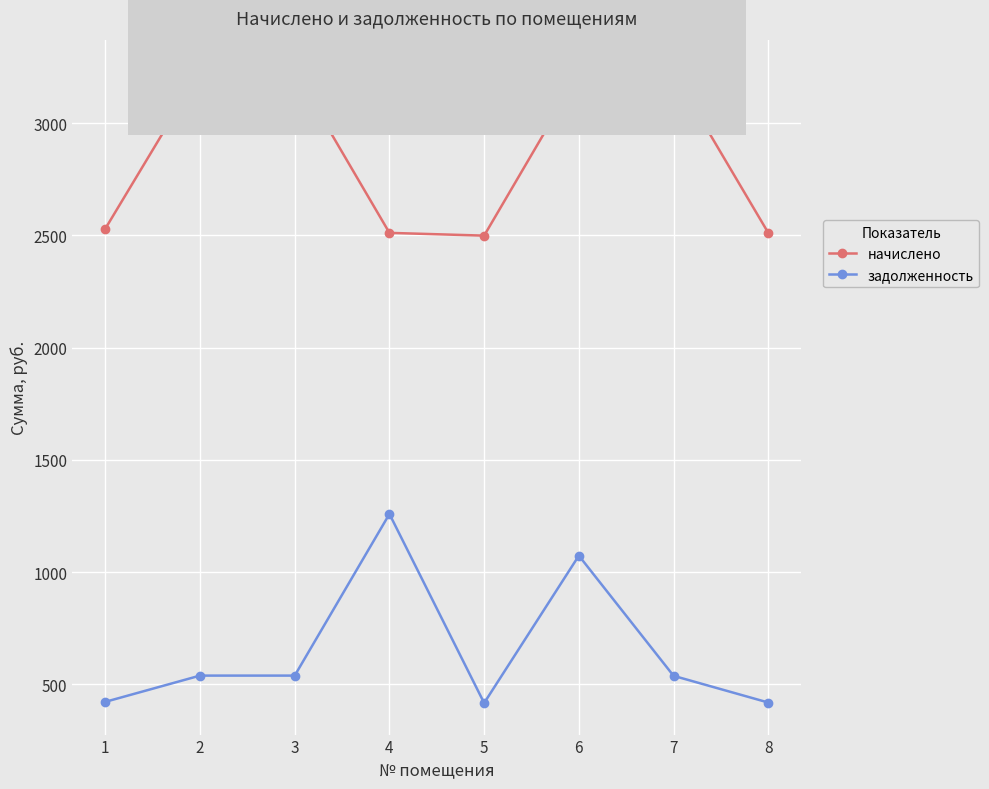

True or false: задолженность and начислено cross at least once.

False